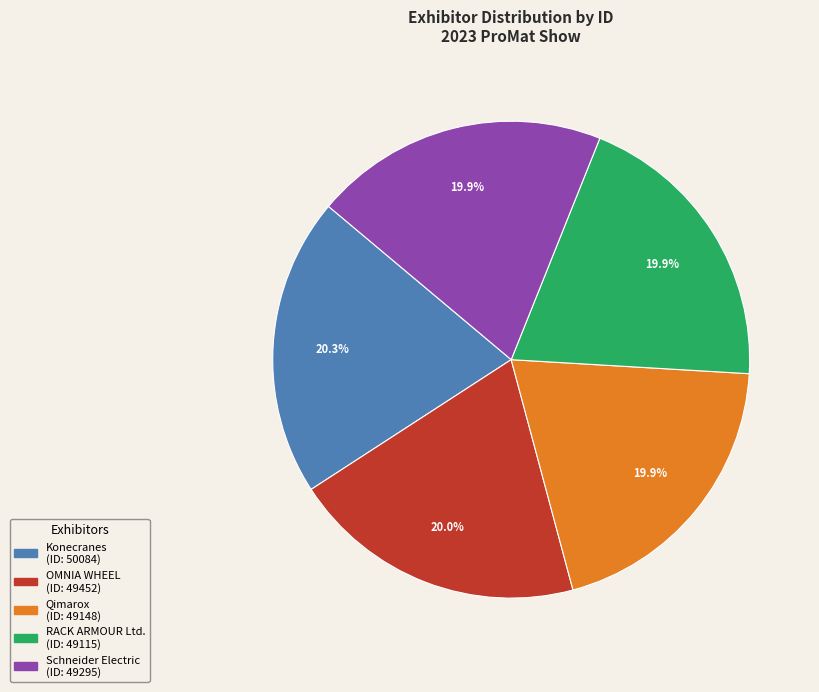

Is OMNIA WHEEL the majority of the pie?

No